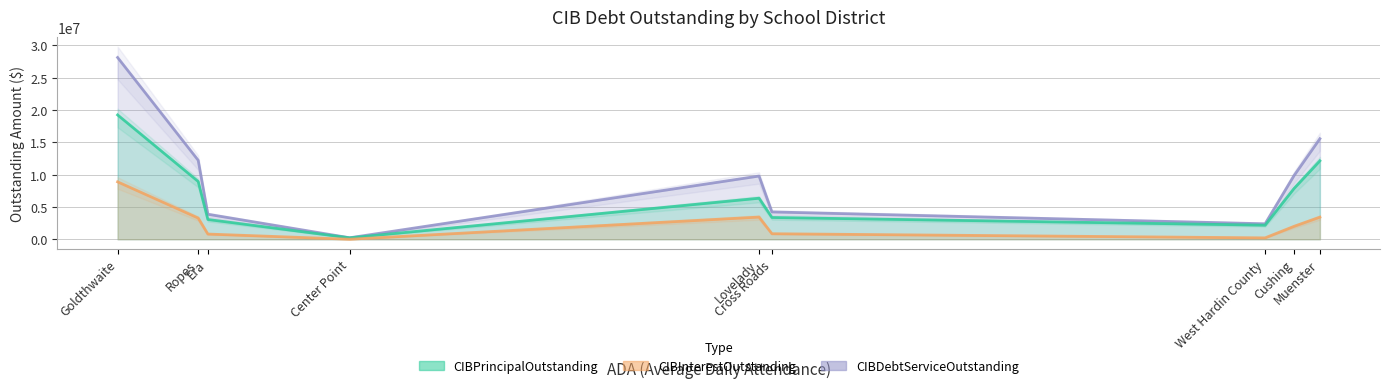

Which series changed the most between Muenster ISD and Cross Roads ISD?

CIBDebtServiceOutstanding